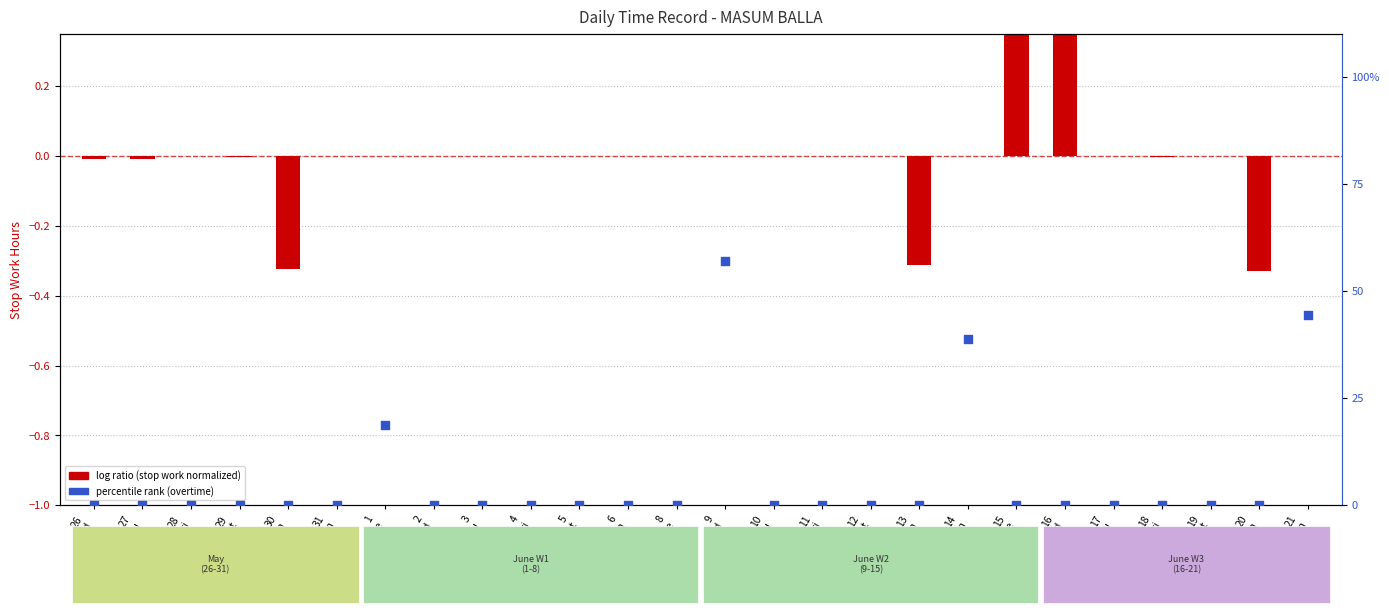

Which series has the largest total across all categories?

percentile rank within the sample